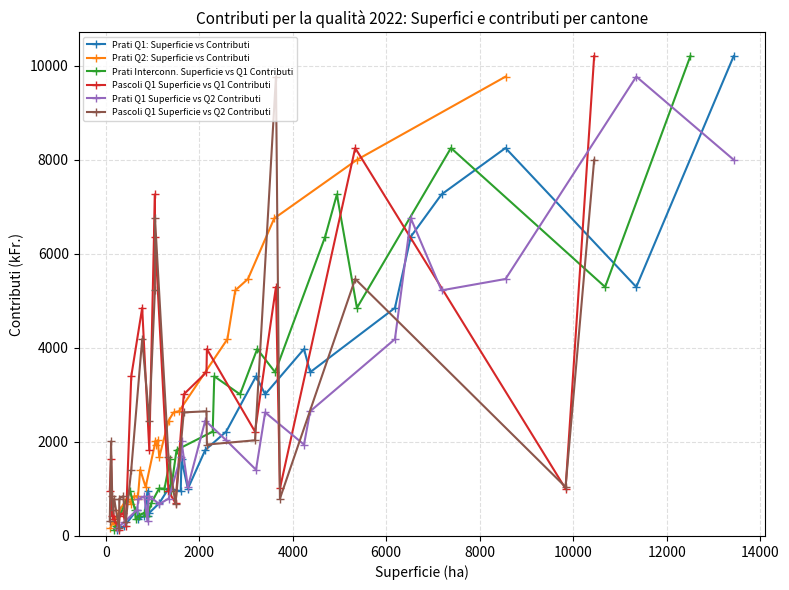

True or false: Prati Q1 Superficie vs Q2 Contributi has more than 2 interior local peaks.

True